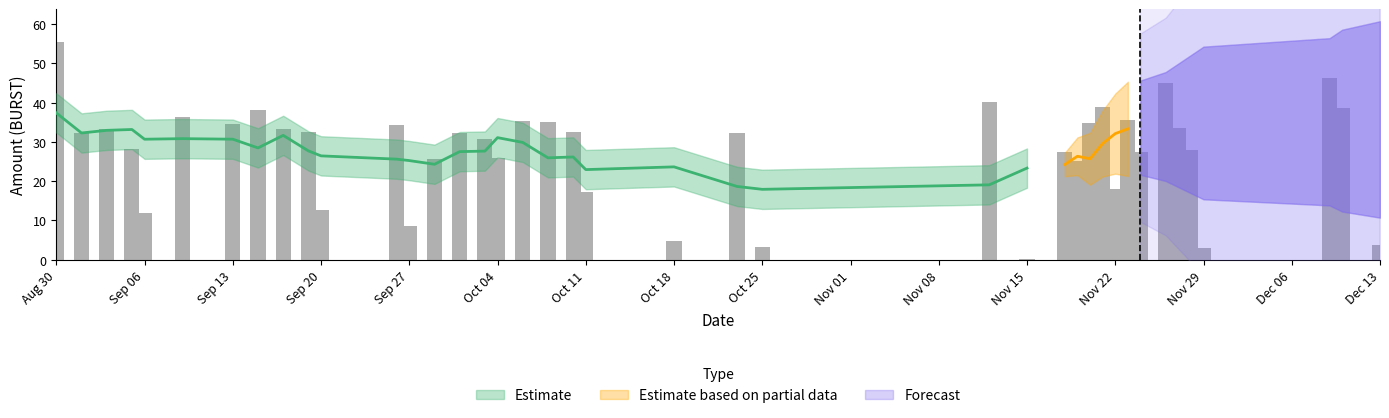

Is it true that the value at 2020-10-06 is 35.3?

True